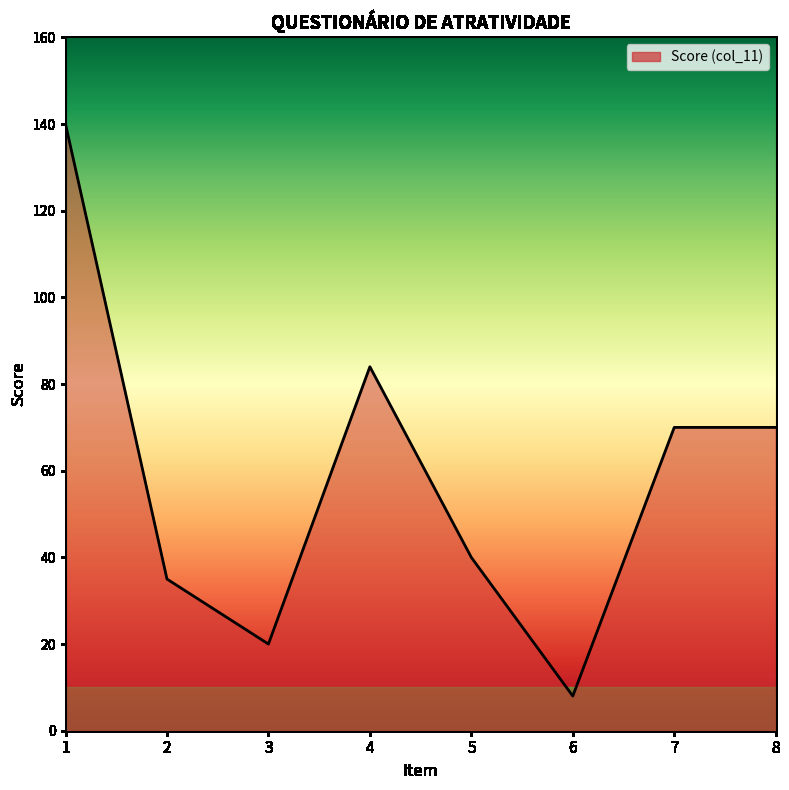

What is the maximum value shown in the chart?

140